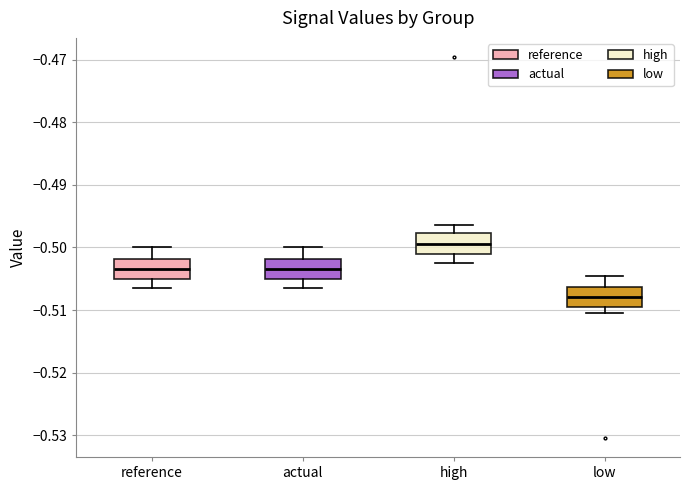

Which box has the lowest median line?

low